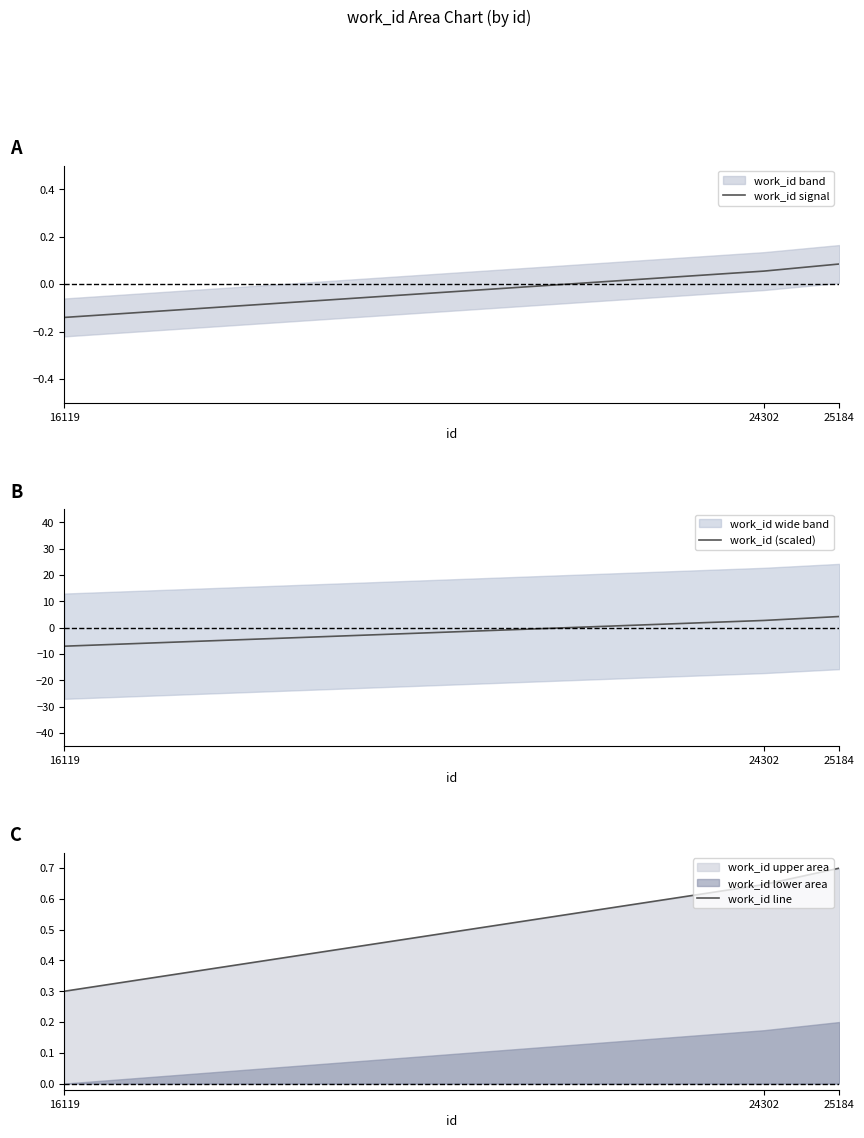

Which series changed the most between 24302 and 25184?

work_id (scaled)